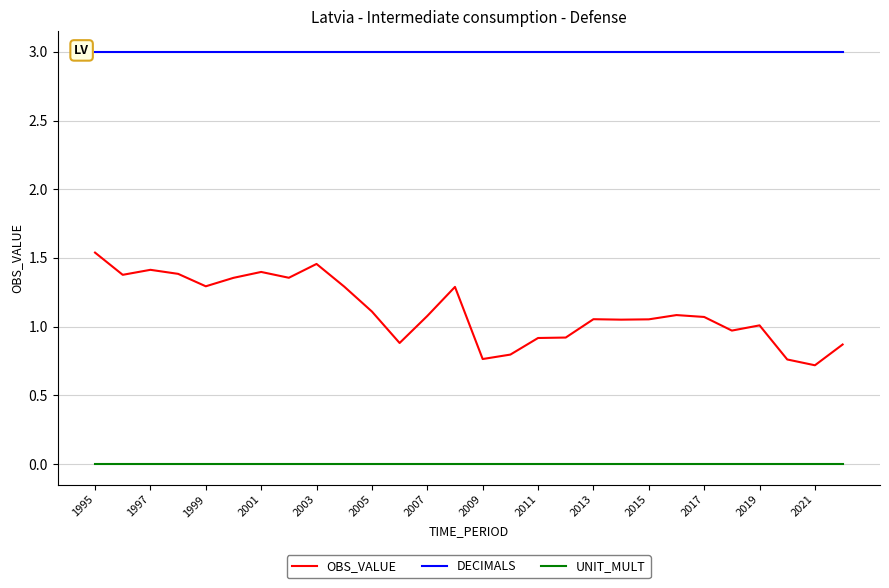

Rank the series by their average value, from highest to lowest.

DECIMALS, OBS_VALUE, UNIT_MULT